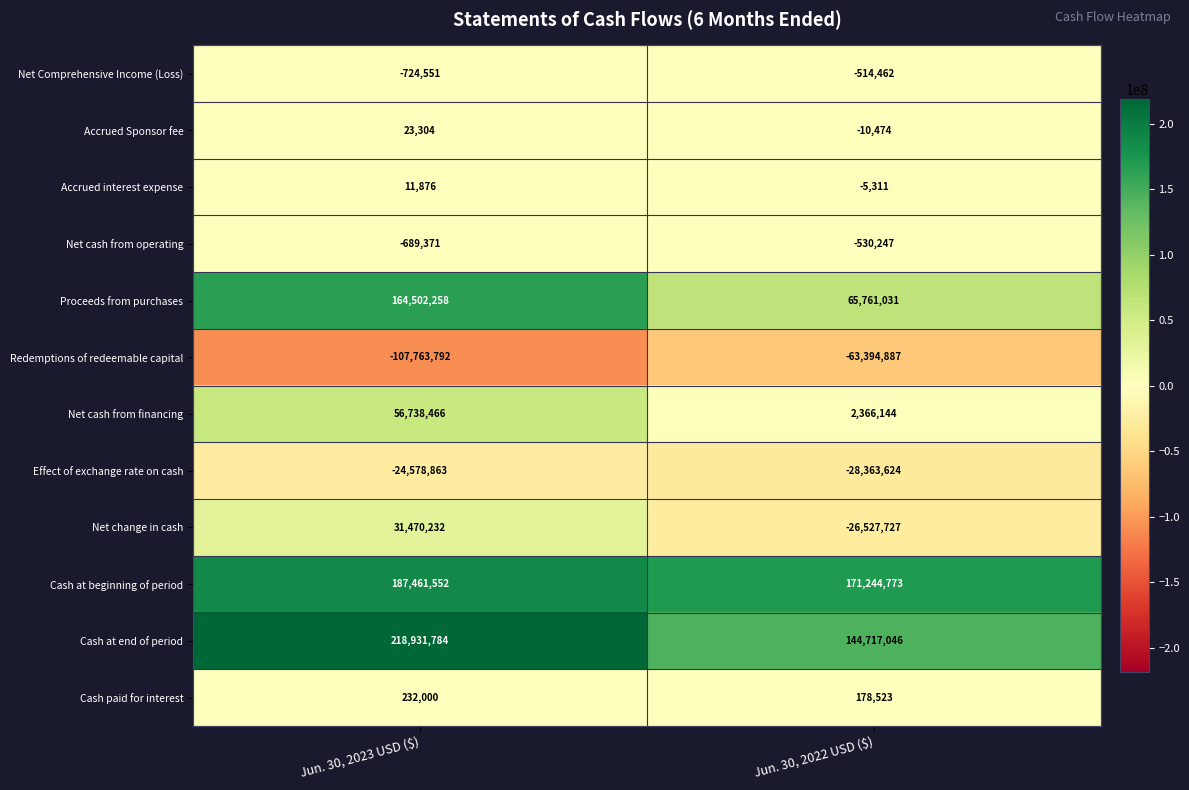

The value of Net change in cash at Jun. 30, 2023 USD ($) is 31470232. True or false?

True